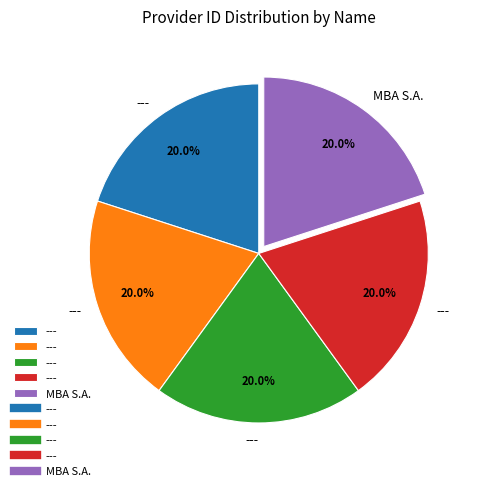

Does any single category account for the majority?

No